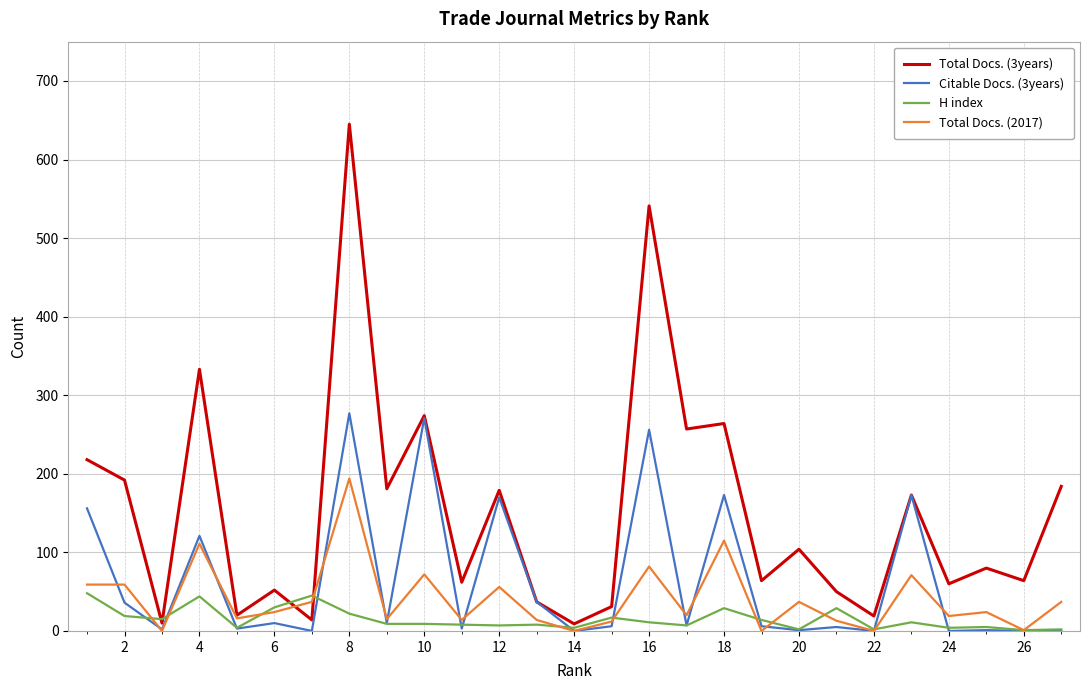

What is the difference between the maximum and second lowest values in the Total Docs. (2017) series?

194